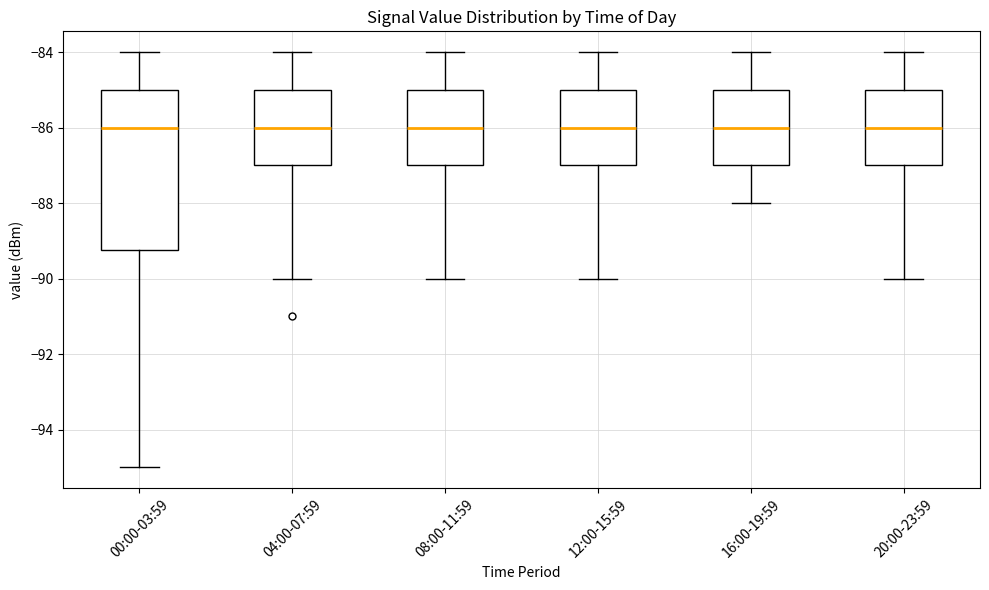

Where does the upper whisker of the box for 08:00-11:59 end on the y-axis? The values are not printed on the chart, so give them approximately, as read against the axis.

-84.0